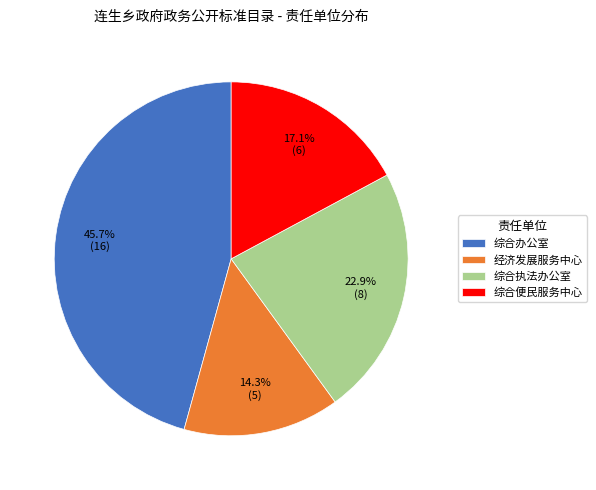

What percentage is the 综合便民服务中心 slice, to the nearest percent?

17%